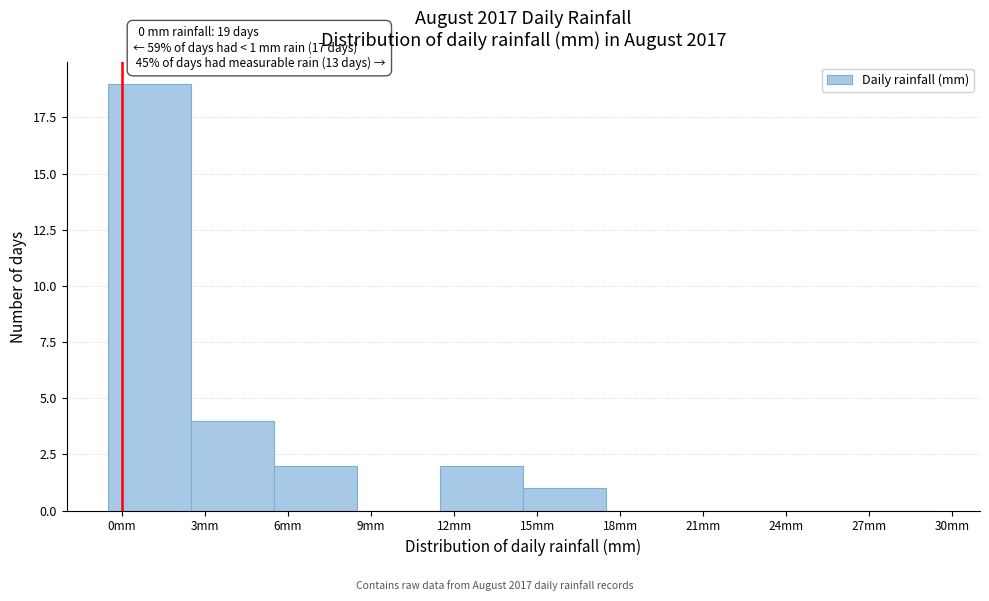

Over which range of the x-axis is the bar tallest?

-0.5 to 2.5